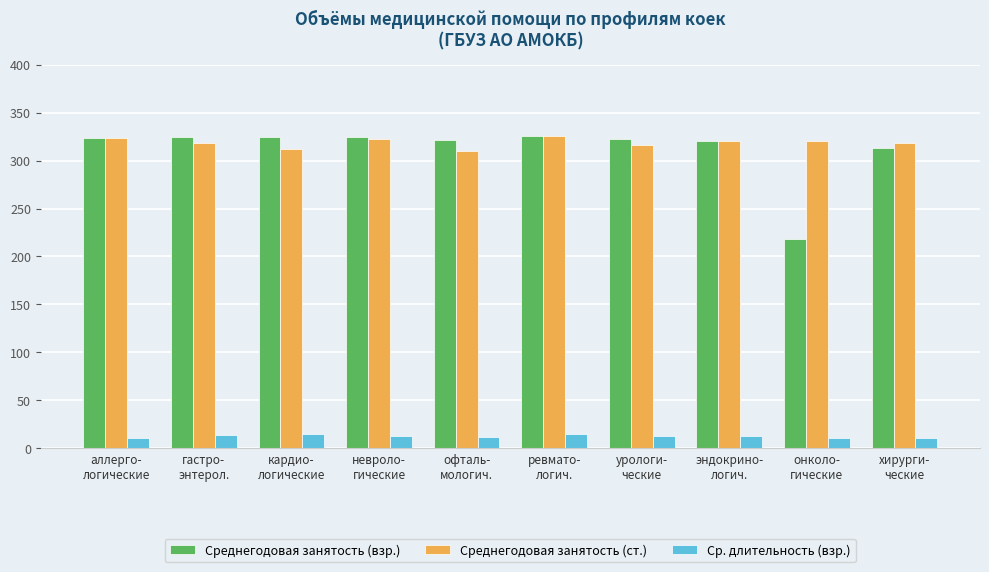

What is the greatest value displayed?

326.0